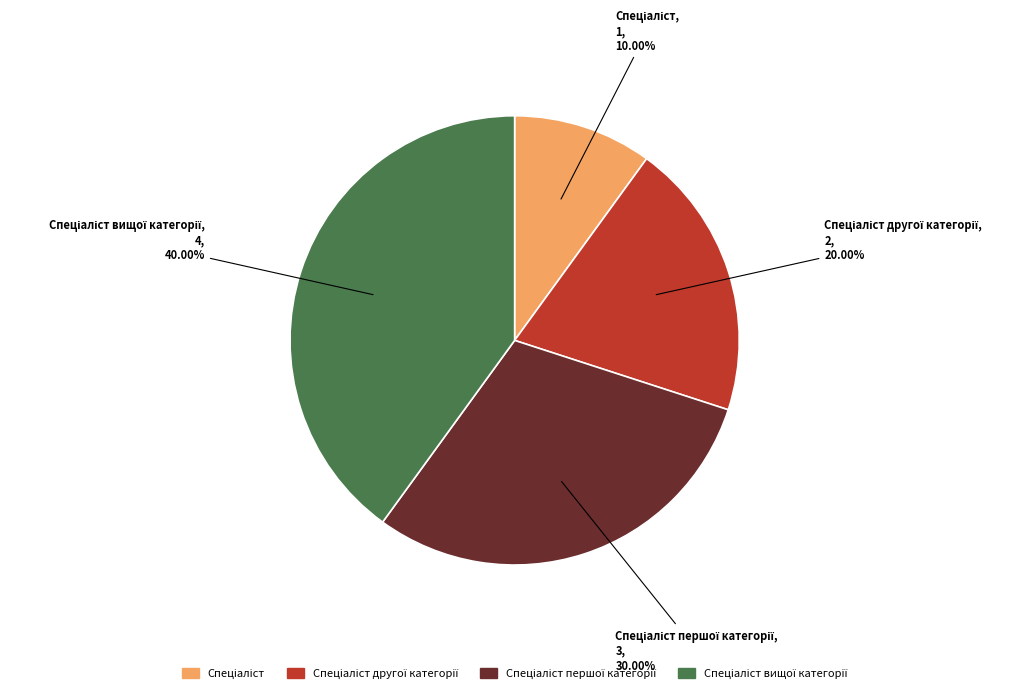

Count the number of slices in the pie.

4